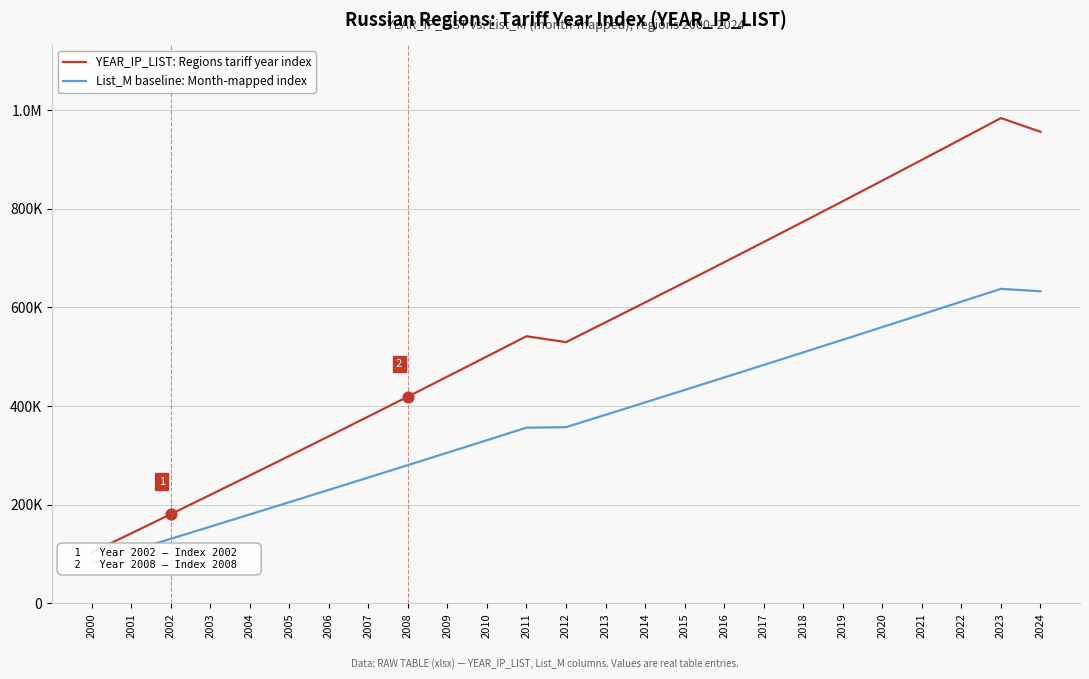

Which series contains the lowest Y value?

List_M baseline: Month-mapped index